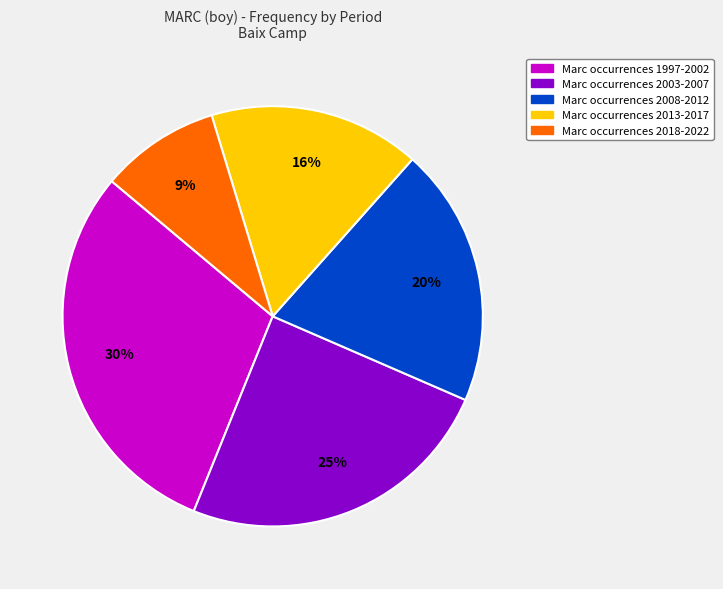

Does any single category account for the majority?

No